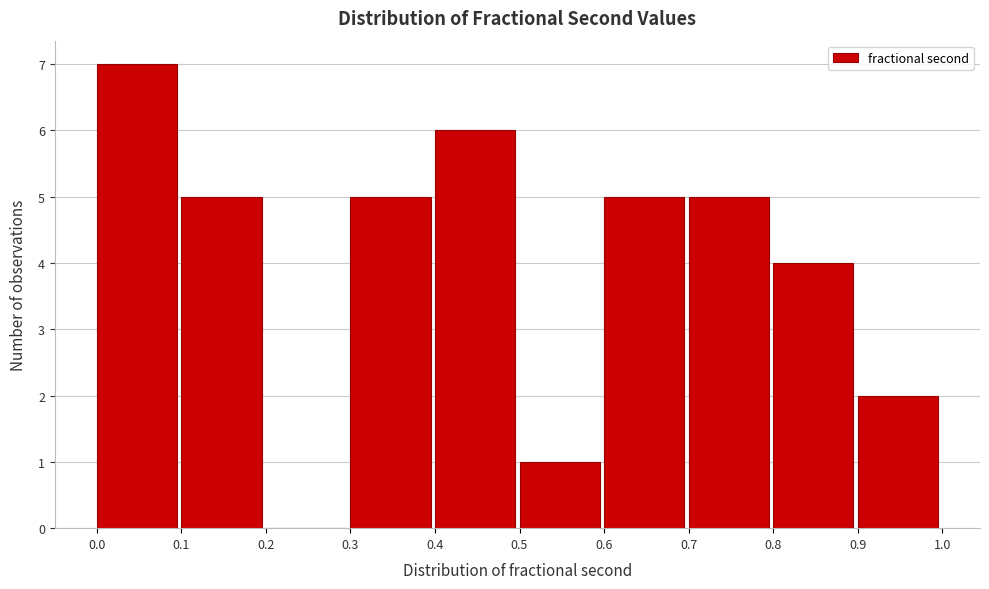

Reading left to right, list every bar in this chart as the range it spans on the x-axis followed by its height. The values are not printed on the chart, so give them approximately, as read against the axis.

0.0 to 0.1: 7
0.1 to 0.2: 5
0.2 to 0.3: 0
0.3 to 0.4: 5
0.4 to 0.5: 6
0.5 to 0.6: 1
0.6 to 0.7: 5
0.7 to 0.8: 5
0.8 to 0.9: 4
0.9 to 1.0: 2